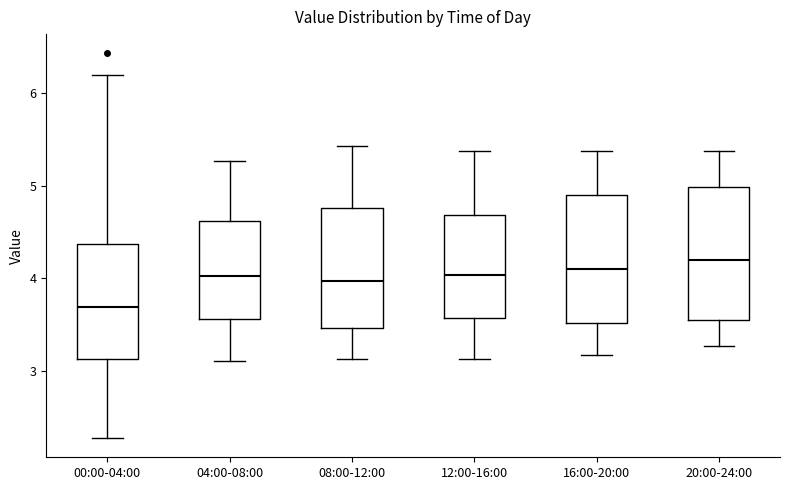

Which box has the highest median line?

20:00-24:00